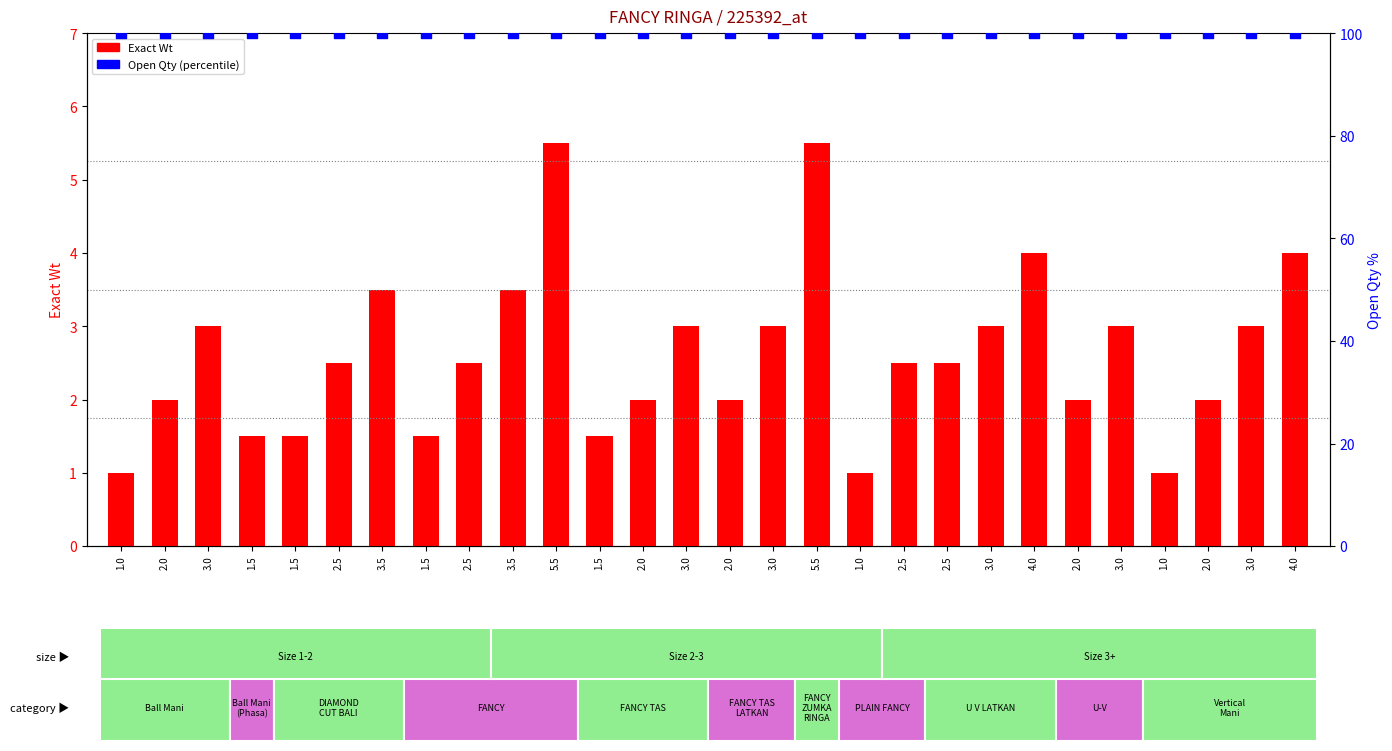

Which series reaches the maximum Y coordinate?

Open Qty (percentile)